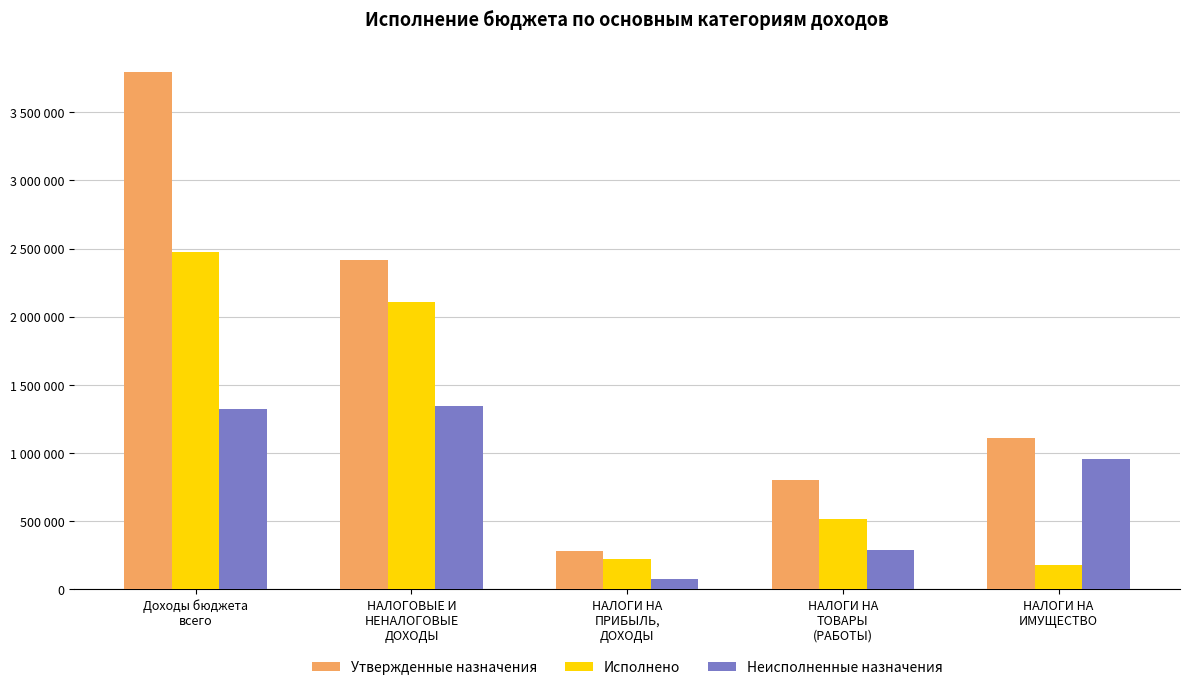

Which label corresponds to the largest value in the chart?

Доходы бюджета
всего